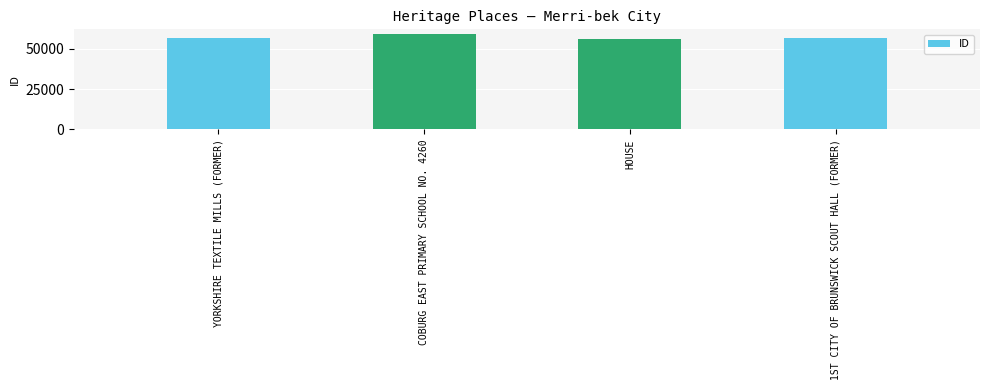

What is the ratio of the value at COBURG EAST PRIMARY SCHOOL NO. 4260 to the value at YORKSHIRE TEXTILE MILLS (FORMER)?

1.0